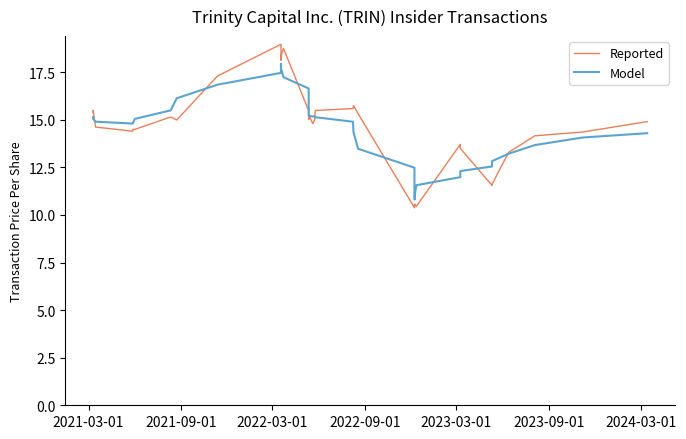

What is the maximum value shown in the chart?

19.0